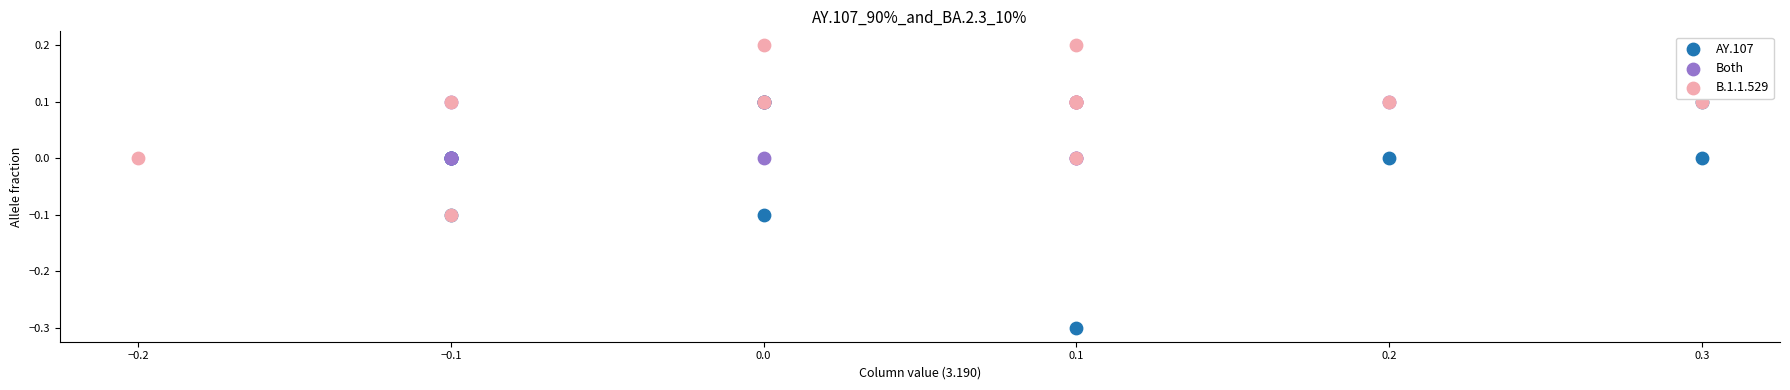

Which series has the largest Y range (max minus min)?

AY.107